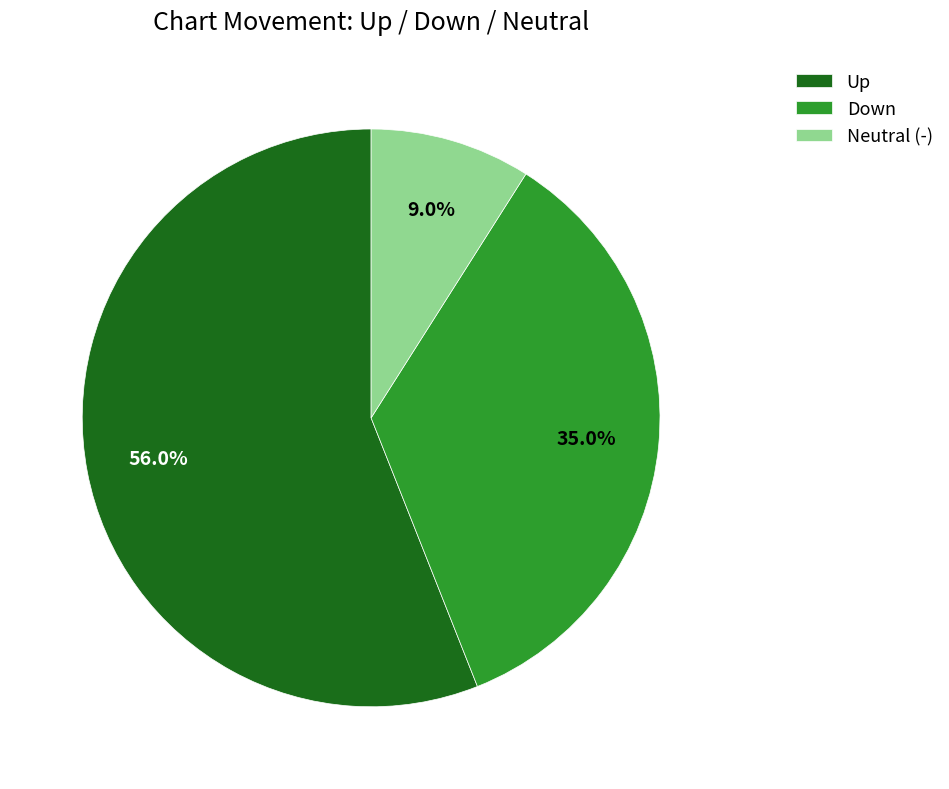

Rank the categories by value from highest to lowest.

Up, Down, Neutral (-)